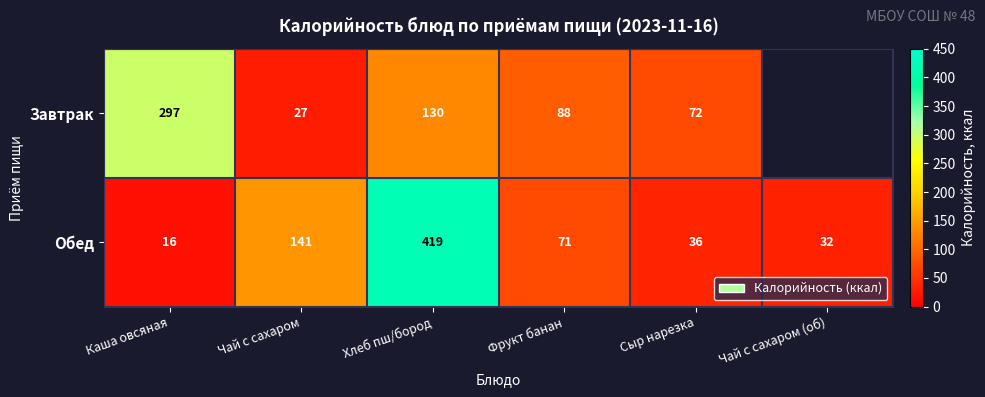

At Сыр нарезка, list the series in order from smallest to largest.

Обед, Завтрак